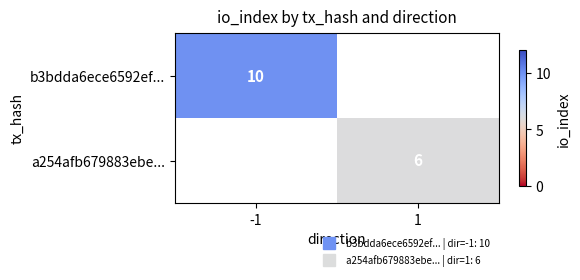

What is the difference between the maximum and minimum values in the a254afb679883ebe... series?

6